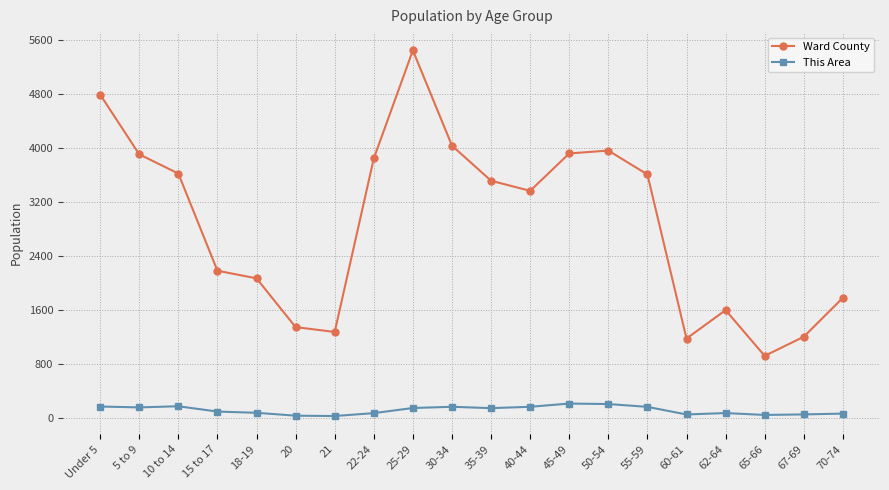

Count the number of categories in the chart.

20